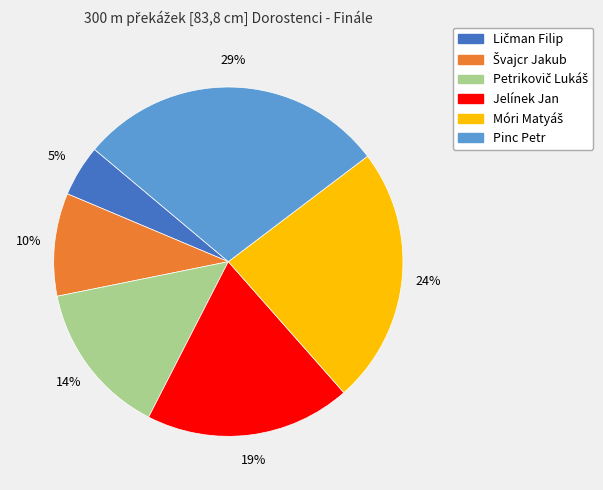

What is the largest slice in the pie chart?

Pinc Petr